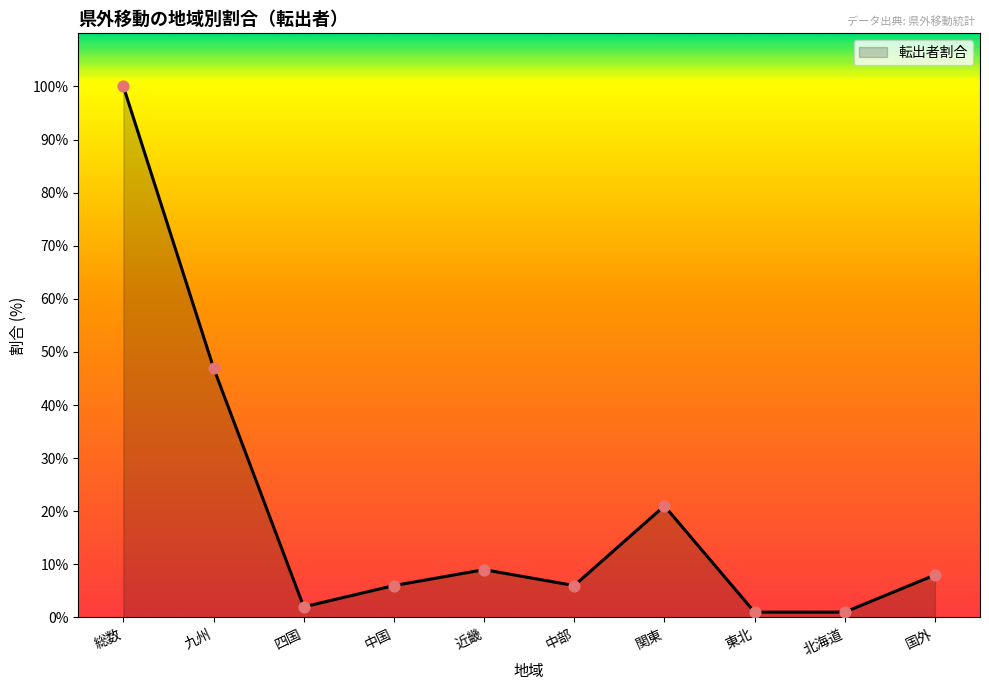

What is the ratio of the value at 中国 to the value at 四国?

3.0